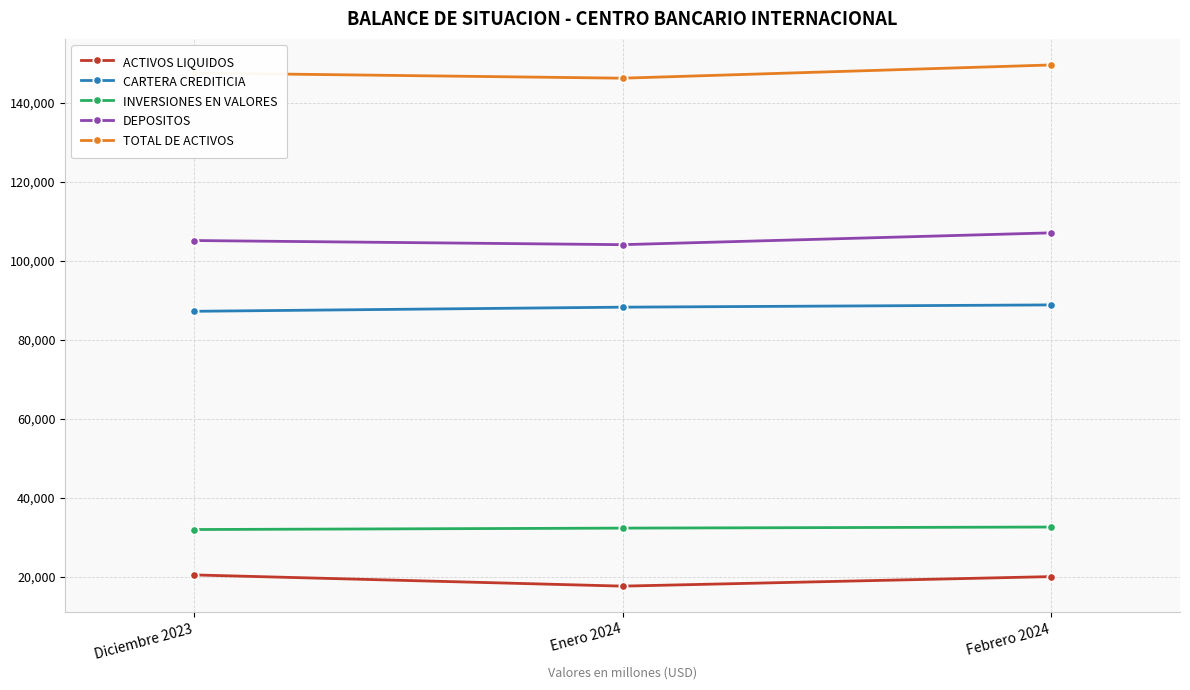

Is this an area chart (filled region under the line)?

No